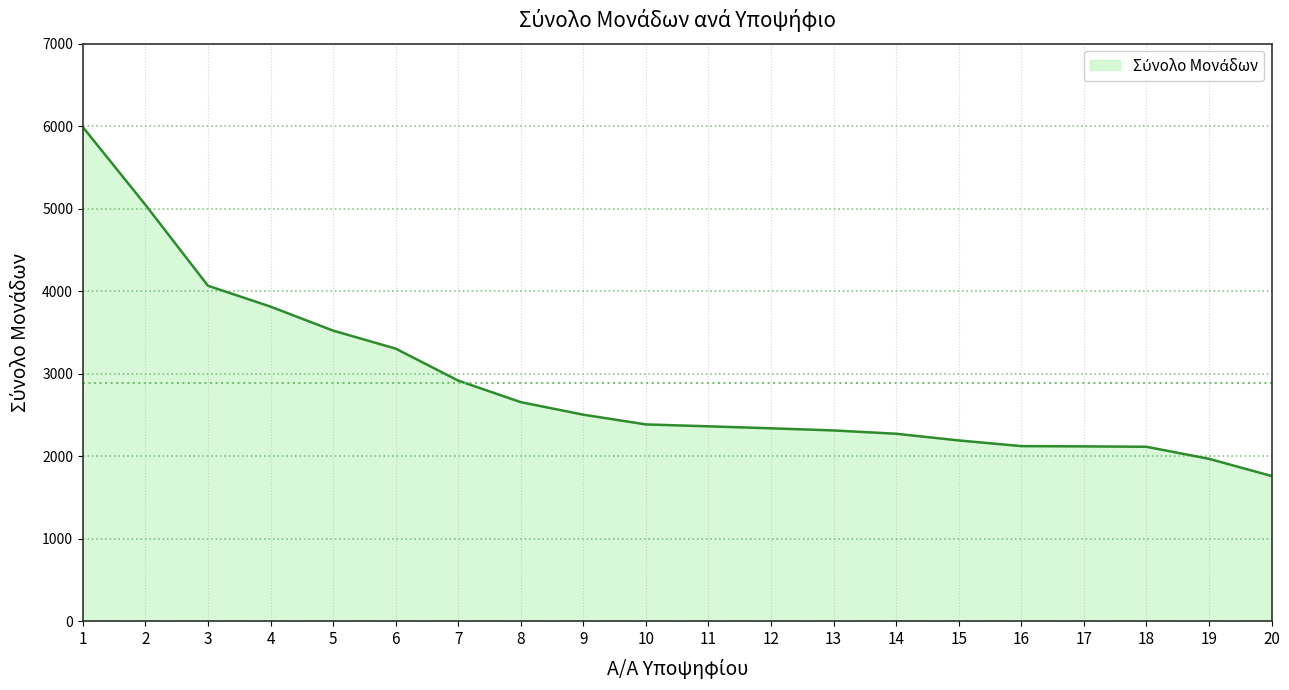

Which has a higher value, 11 or 3?

3